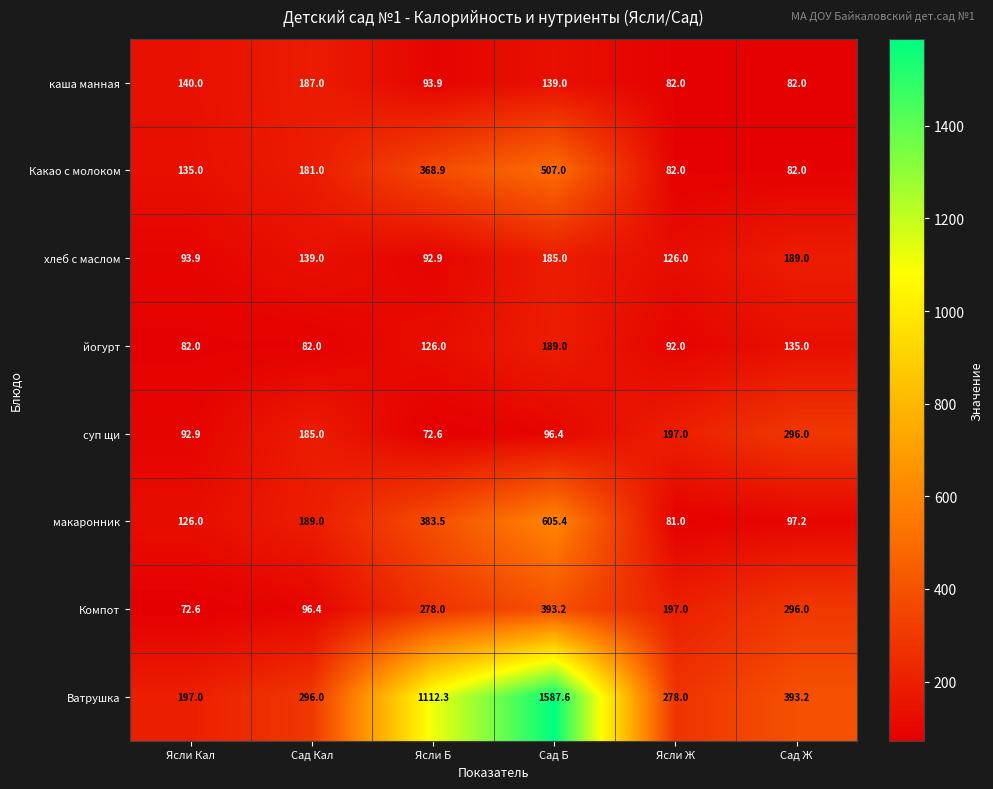

Which series has the largest total across all categories?

Ватрушка